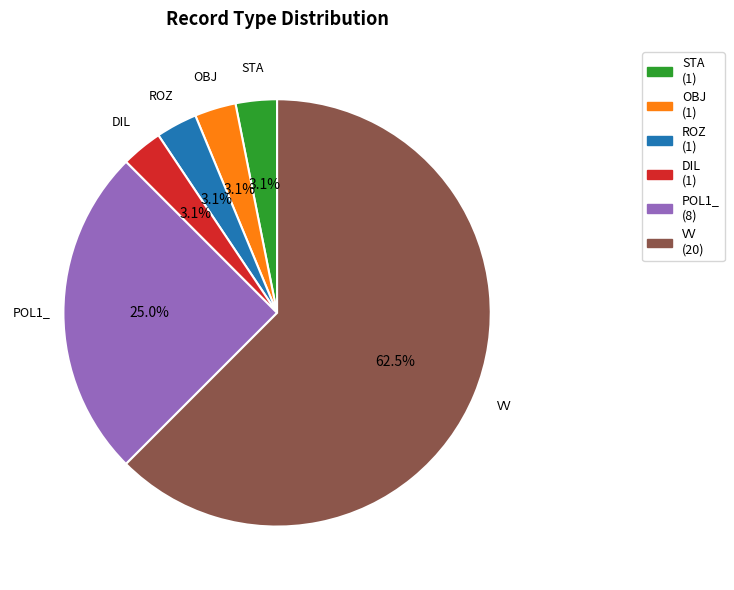

What is the ratio of the value at ROZ to the value at DIL?

1.0